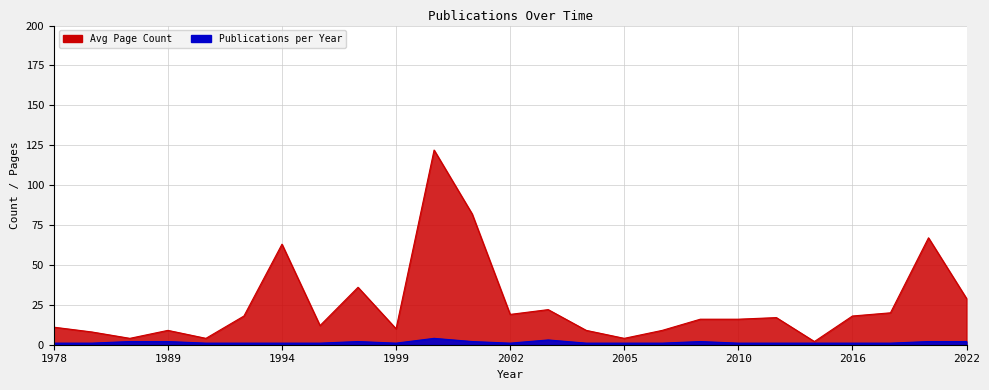

True or false: Publications per Year has more than 1 interior local peaks.

True